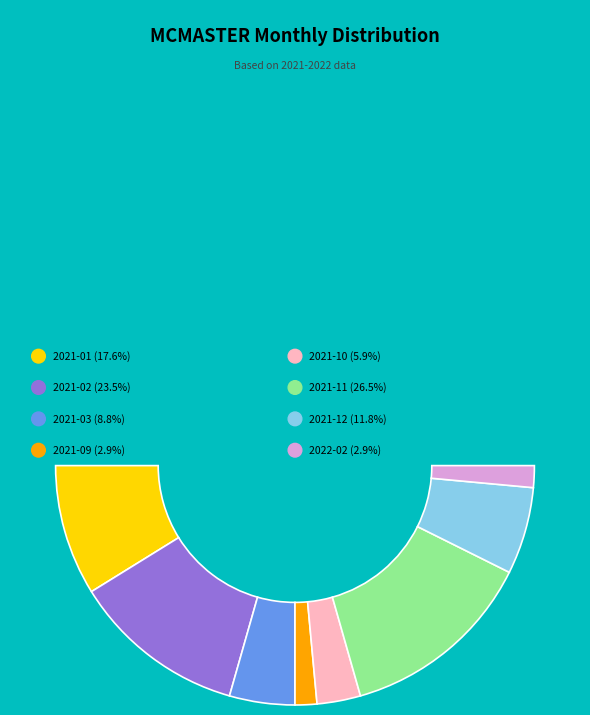

Which slice is the largest?

2021-11